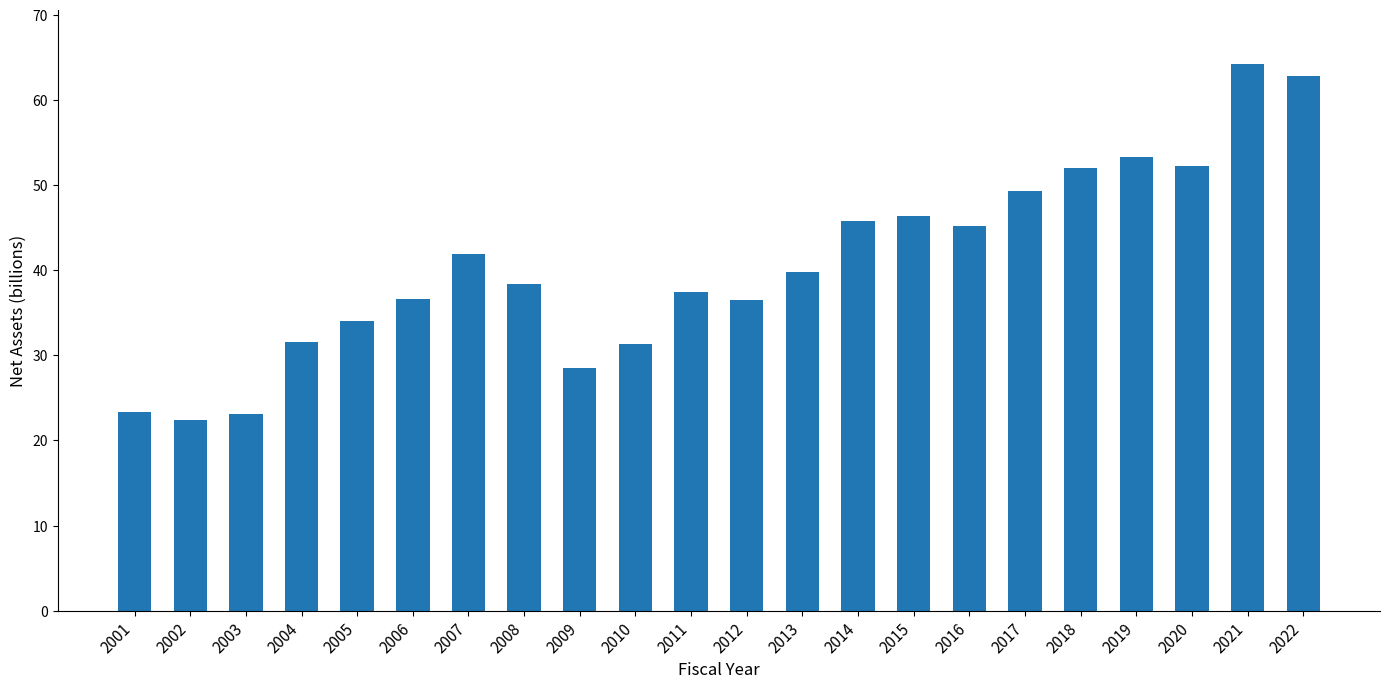

What is the value of the 17th bar from the left?

49.4